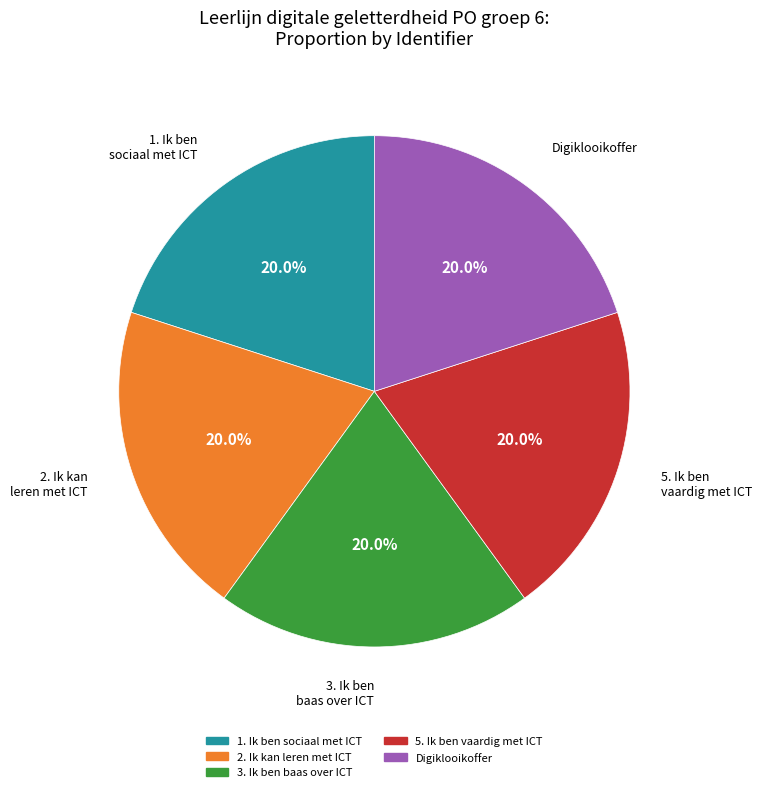

The 5. Ik ben vaardig met ICT slice represents 34% of the pie. True or false?

False